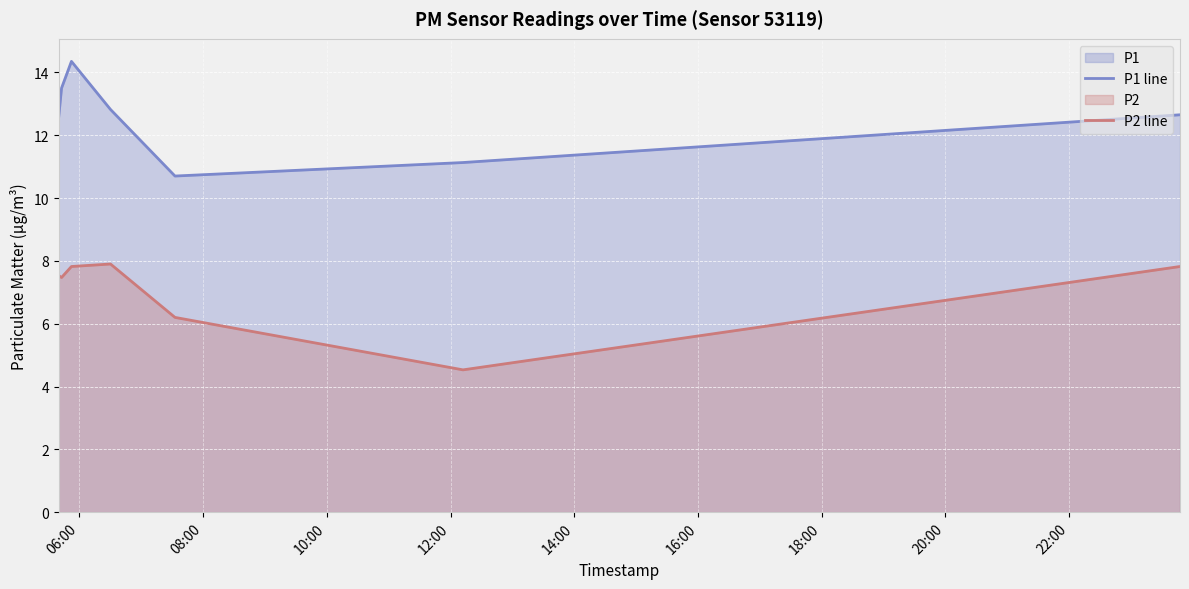

Does the chart display data point markers on the line(s)?

No